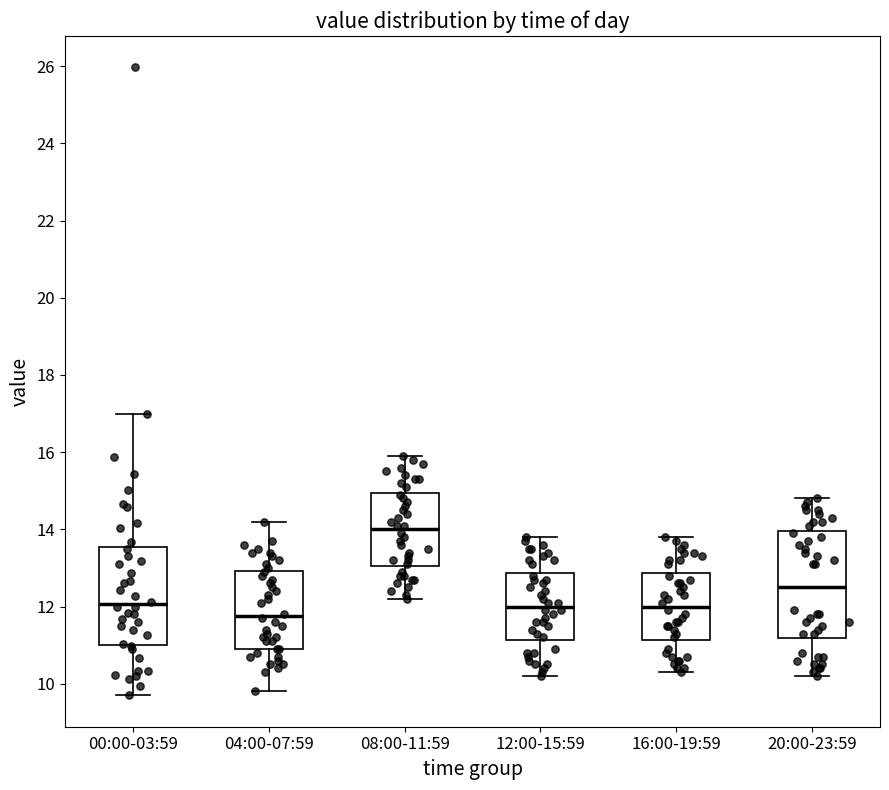

Which box is the tallest, from its lower edge to its upper edge?

20:00-23:59